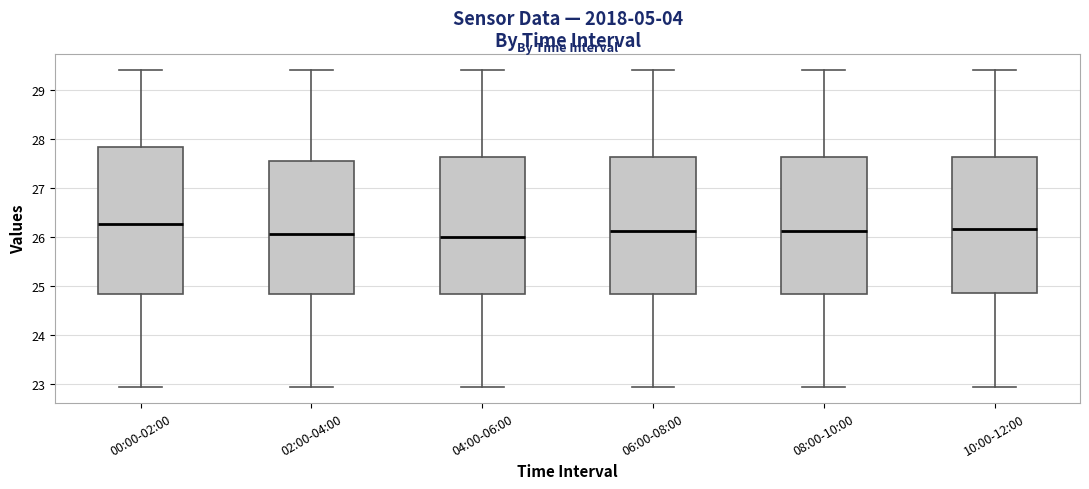

Reading left to right, read every box against the y-axis: the position of its median line, the range the box covers, and the ends of its whiskers. The values are not printed on the chart, so give them approximately, as read against the axis.

00:00-02:00: median 26.3, box 24.8 to 27.8, whiskers 22.9 to 29.4
02:00-04:00: median 26.1, box 24.8 to 27.5, whiskers 22.9 to 29.4
04:00-06:00: median 26.0, box 24.8 to 27.6, whiskers 22.9 to 29.4
06:00-08:00: median 26.1, box 24.8 to 27.6, whiskers 22.9 to 29.4
08:00-10:00: median 26.1, box 24.8 to 27.6, whiskers 22.9 to 29.4
10:00-12:00: median 26.2, box 24.9 to 27.6, whiskers 22.9 to 29.4